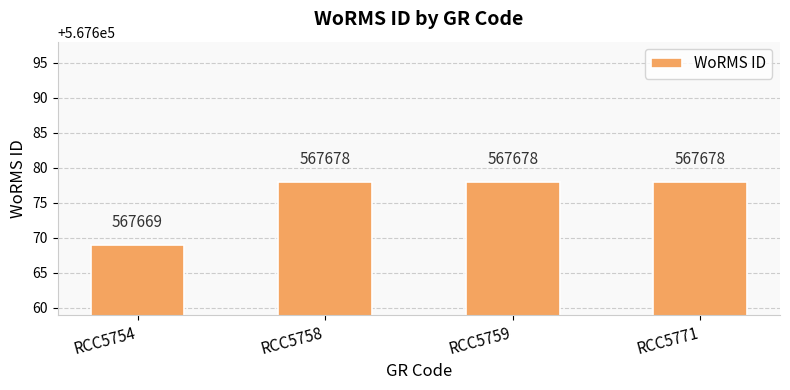

Which has a higher value, RCC5754 or RCC5758?

RCC5758